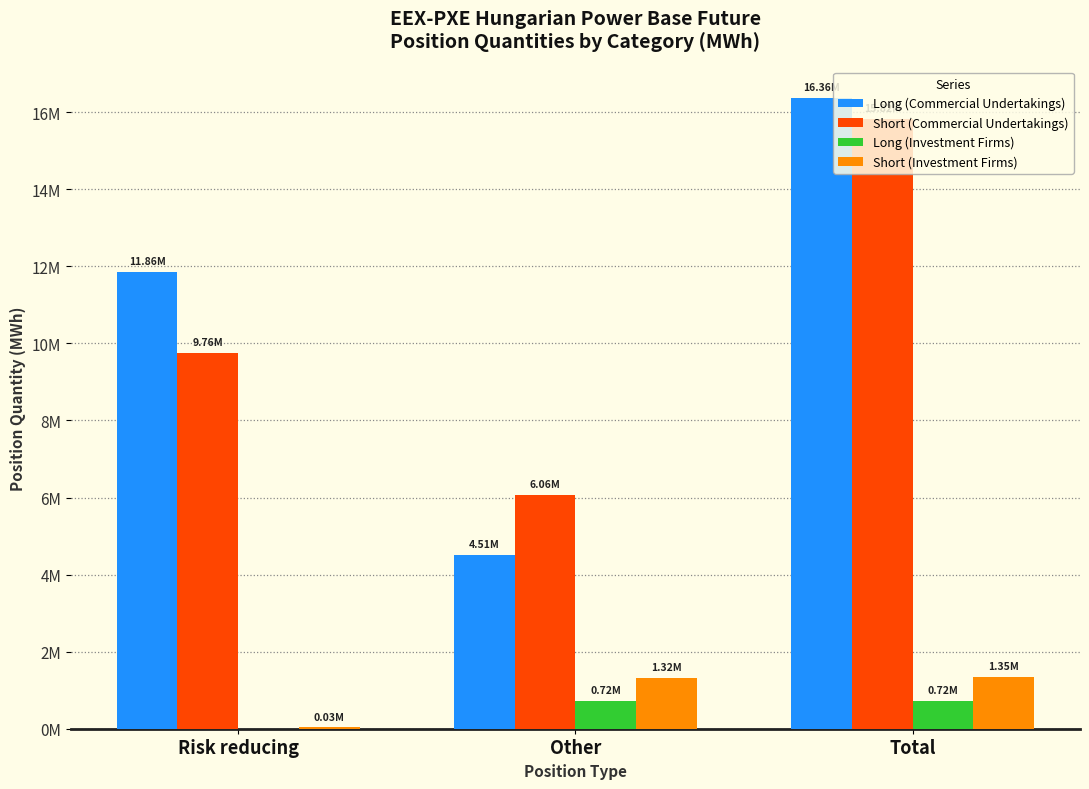

What are all the series names shown in the legend?

Long (Commercial Undertakings), Short (Commercial Undertakings), Long (Investment Firms), Short (Investment Firms)